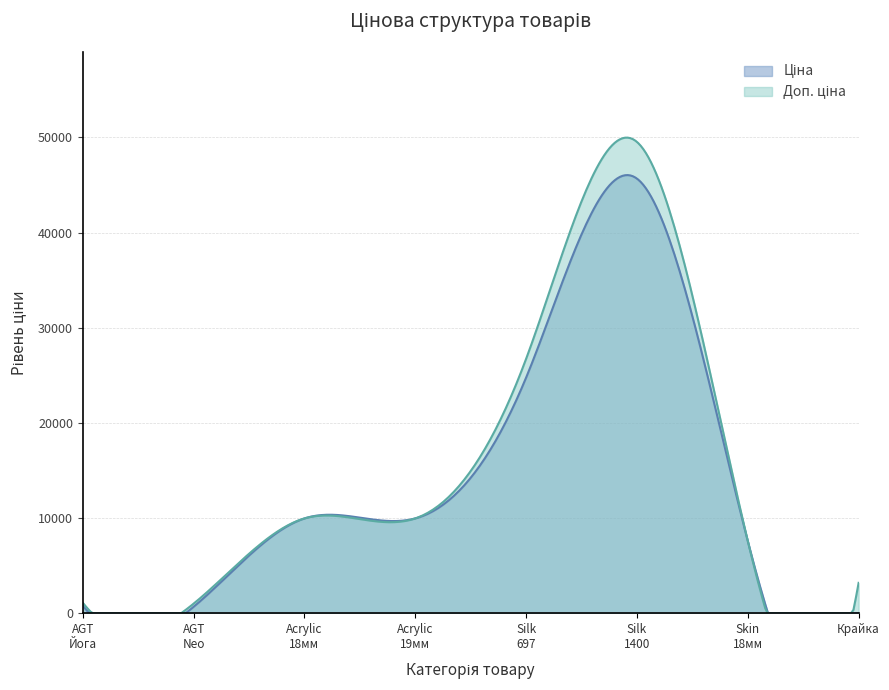

What is the average value of the Ціна series?

12440.3